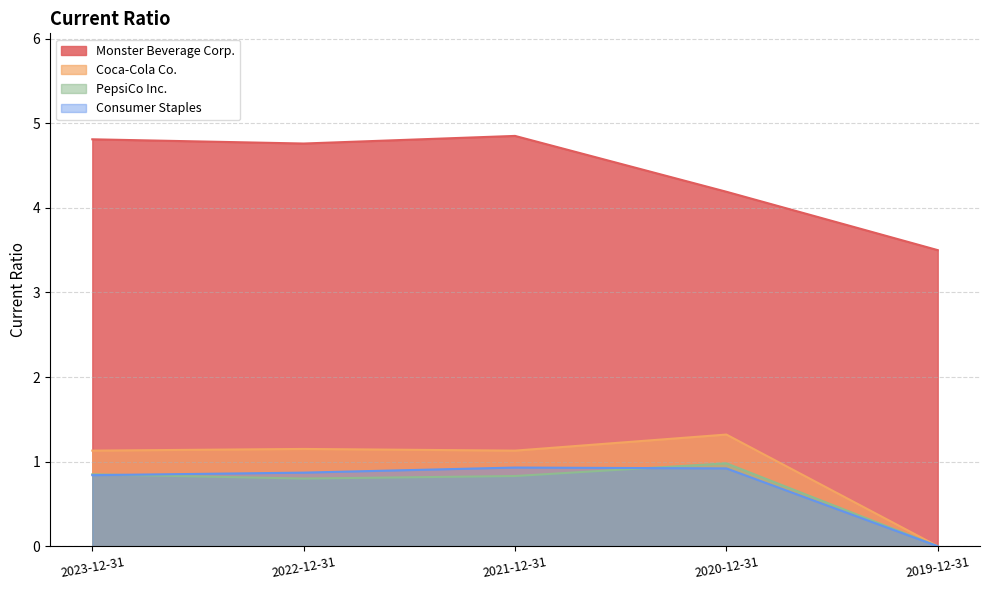

At which label is Consumer Staples closest to 0?

2019-12-31